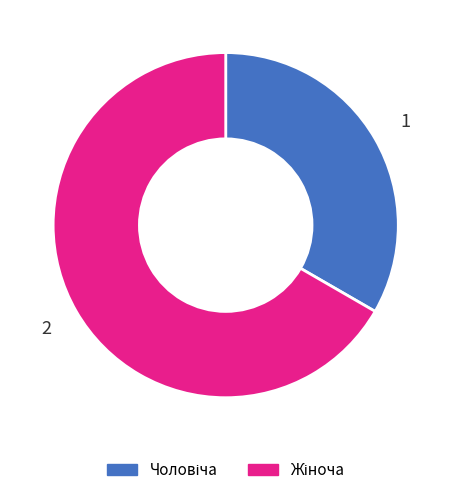

Does any single category account for the majority?

Yes